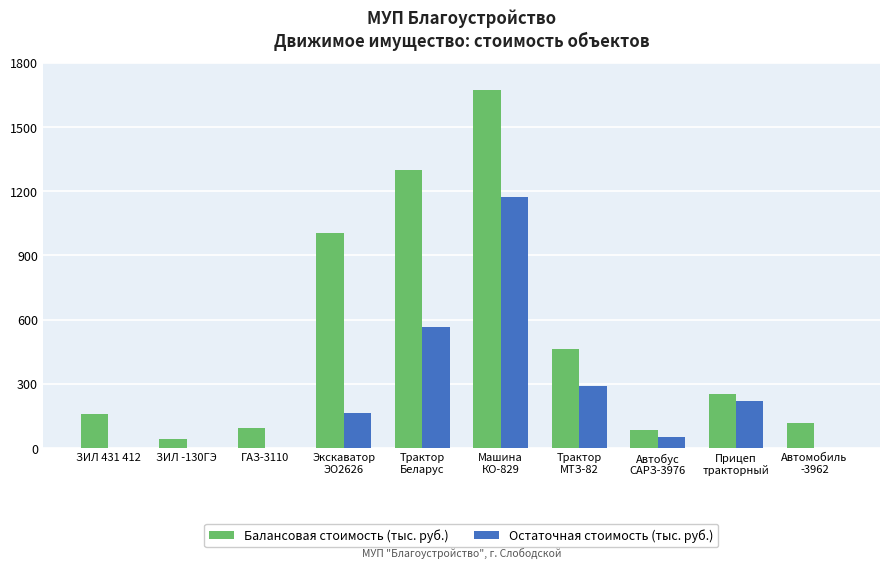

How many series are shown in this chart?

2